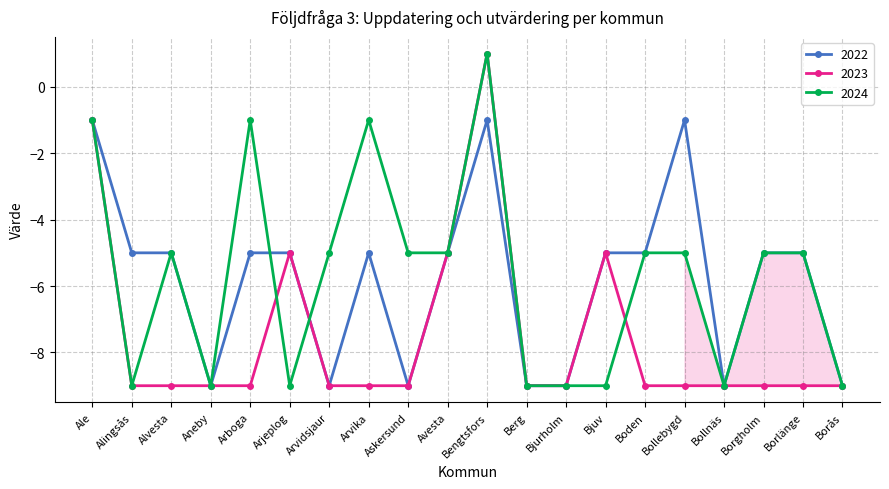

What is the difference between the highest and lowest values at Bjuv?

4